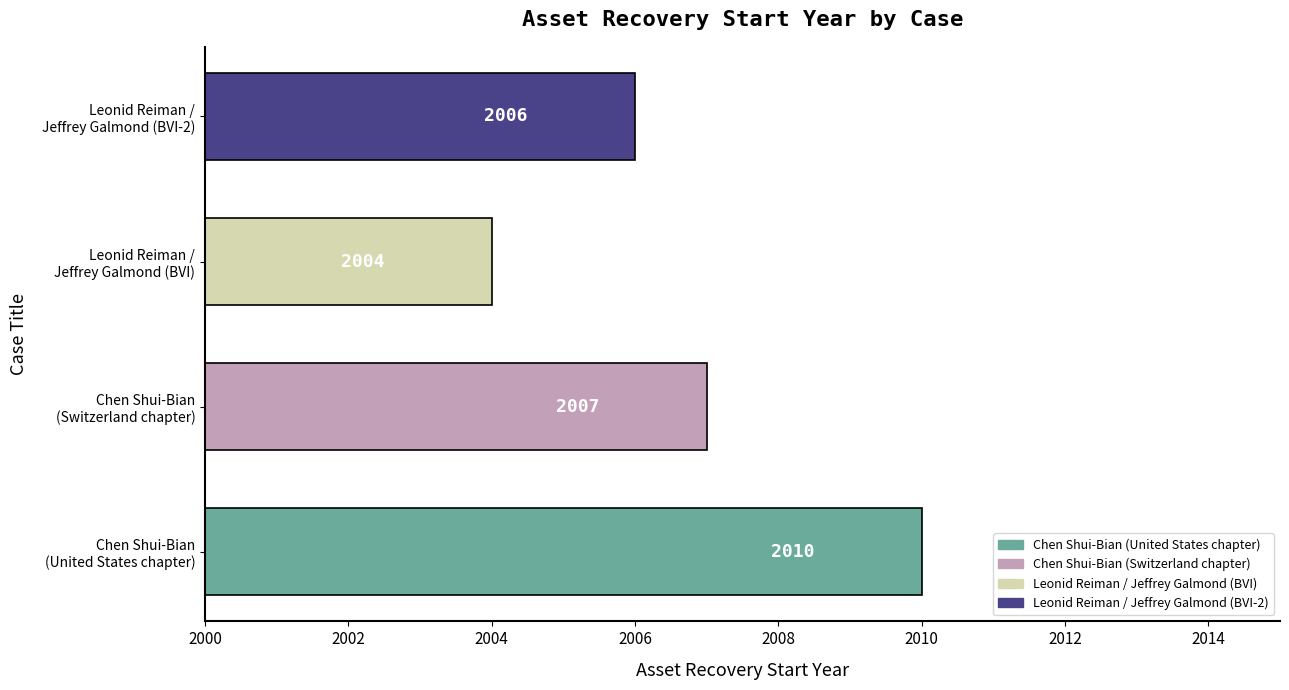

List the labels in order of value, largest first.

Chen Shui-Bian
(United States chapter), Chen Shui-Bian
(Switzerland chapter), Leonid Reiman /
Jeffrey Galmond (BVI-2), Leonid Reiman /
Jeffrey Galmond (BVI)